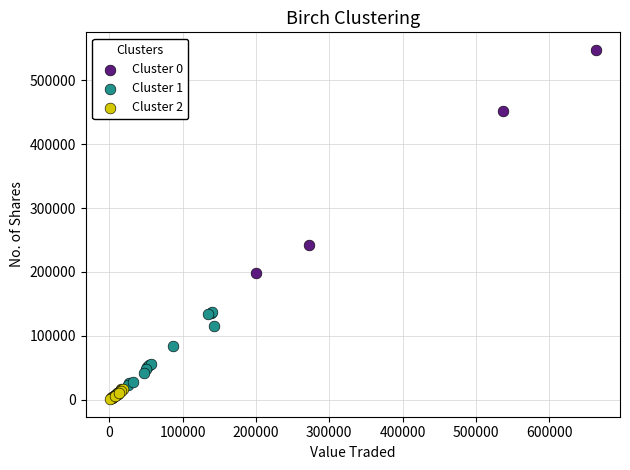

Which series reaches the minimum Y coordinate?

Cluster 2